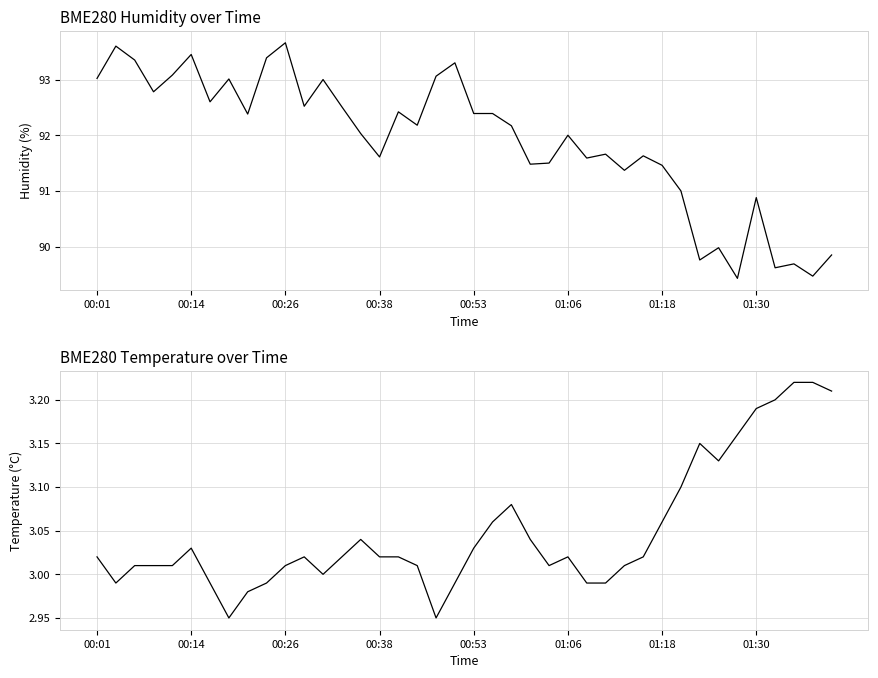

True or false: BME280_humidity and BME280_temperature intersect in this chart.

False